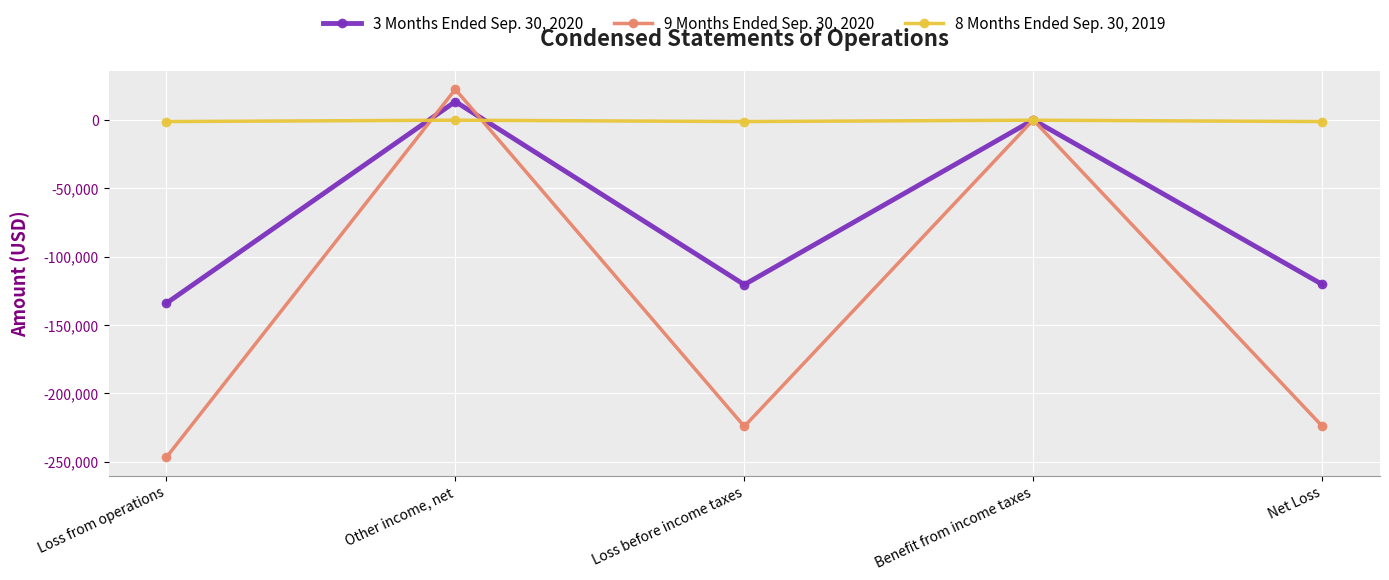

Which category has the lowest value across all series?

Loss from operations